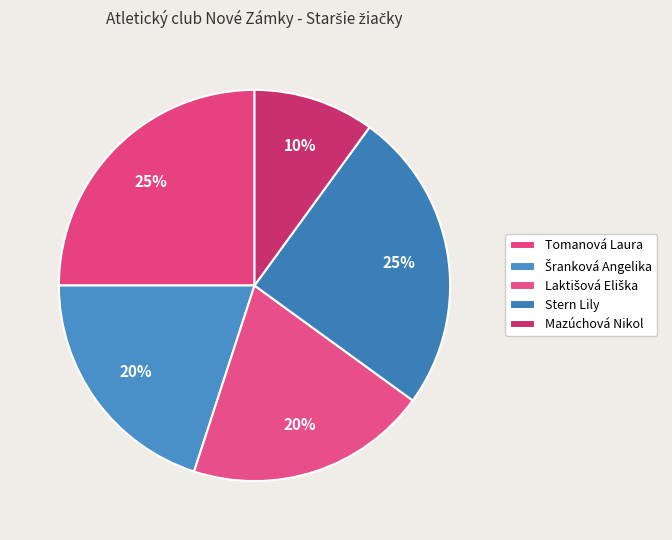

Do Laktišová Eliška and Tomanová Laura together represent more than half of the pie?

No